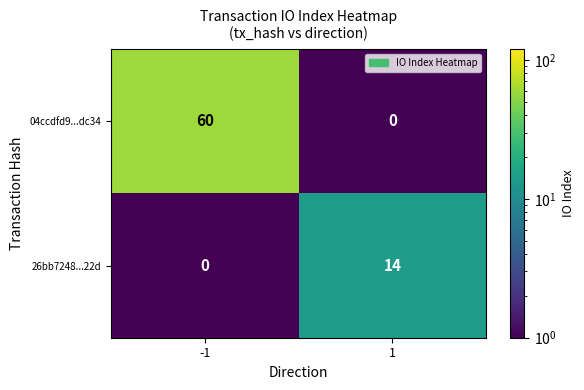

Rank the series by their average value, from highest to lowest.

04ccdfd9...dc34, 26bb7248...22d